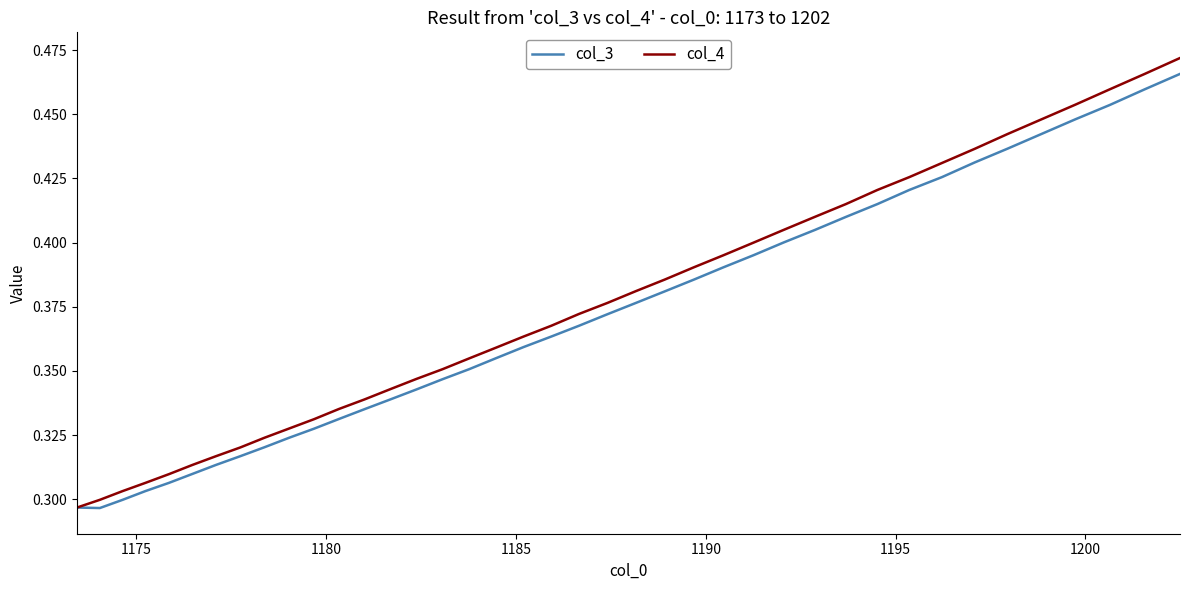

True or false: col_4 has more than 1 points higher than both neighbors.

False